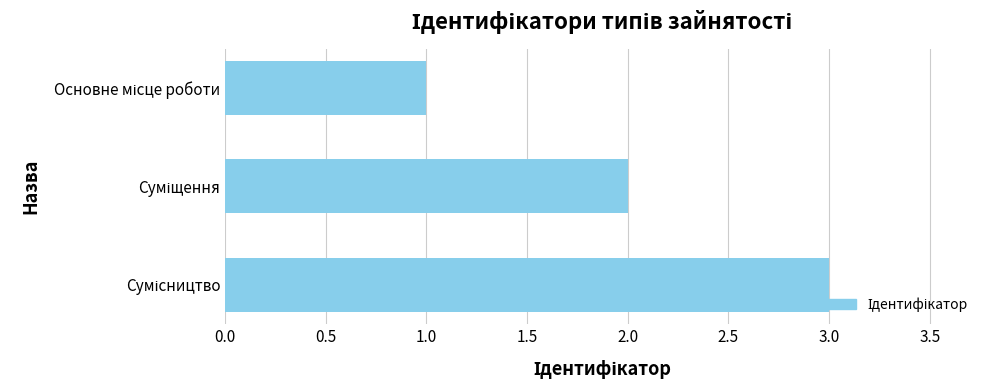

What is the maximum value shown in the chart?

3